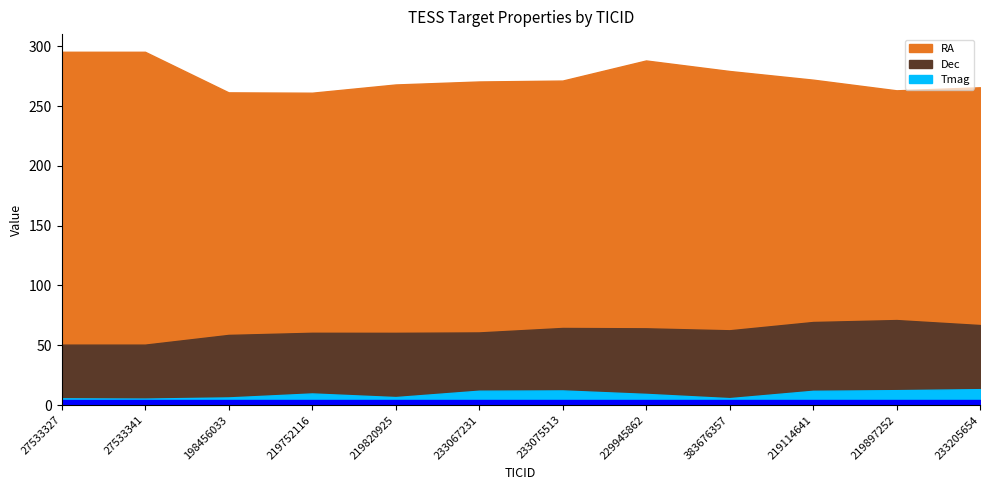

True or false: RA and Tmag intersect in this chart.

False